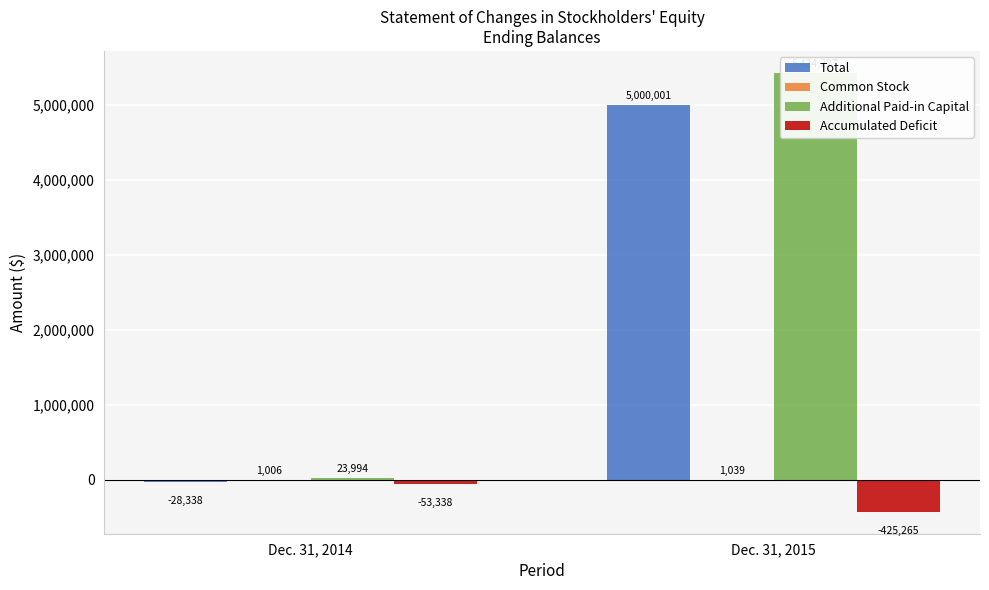

What is the value of the Accumulated Deficit bar at the 1st from the left?

-53338